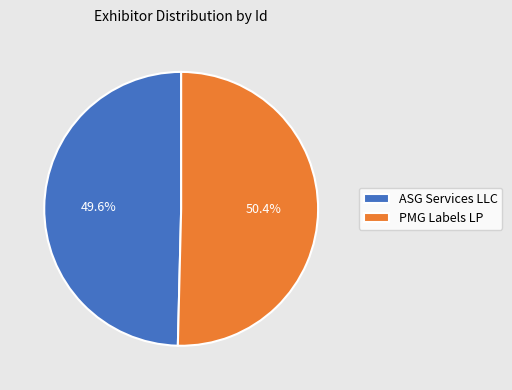

Is the sum of ASG Services LLC and PMG Labels LP greater than half?

Yes